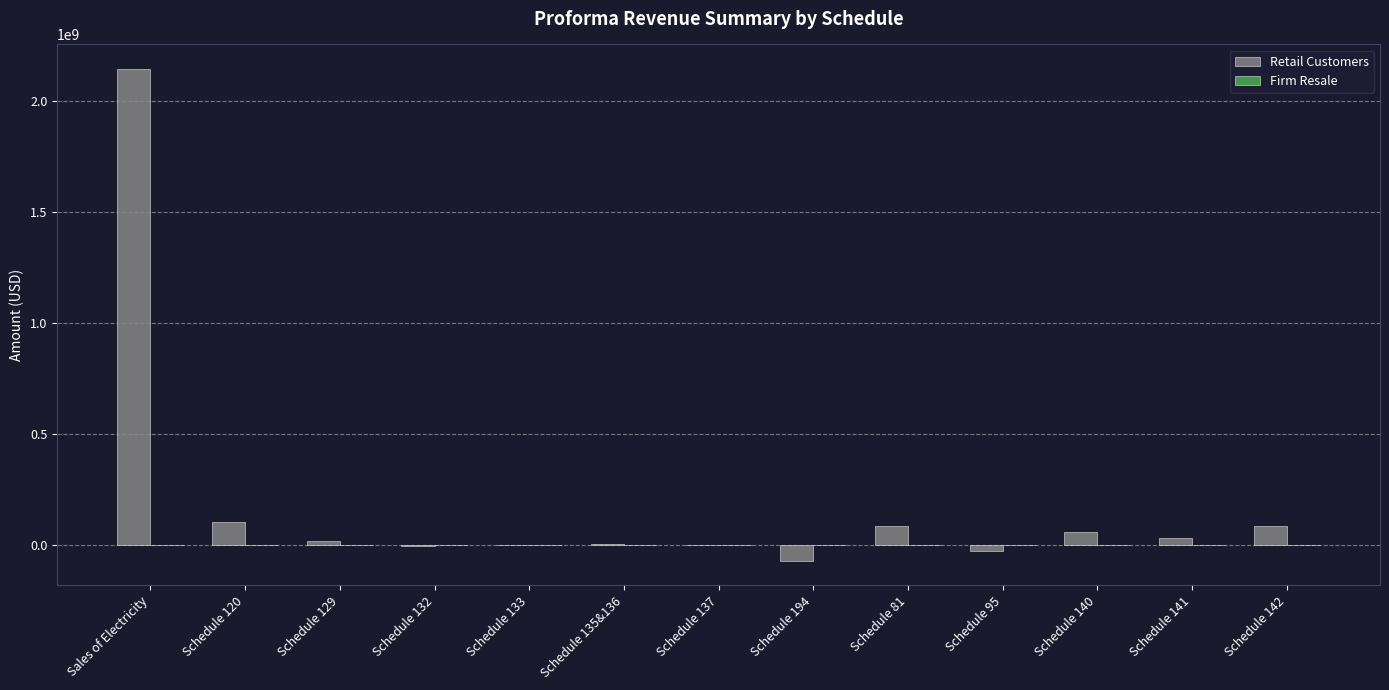

At which category does the chart reach its peak across all series?

Sales of Electricity